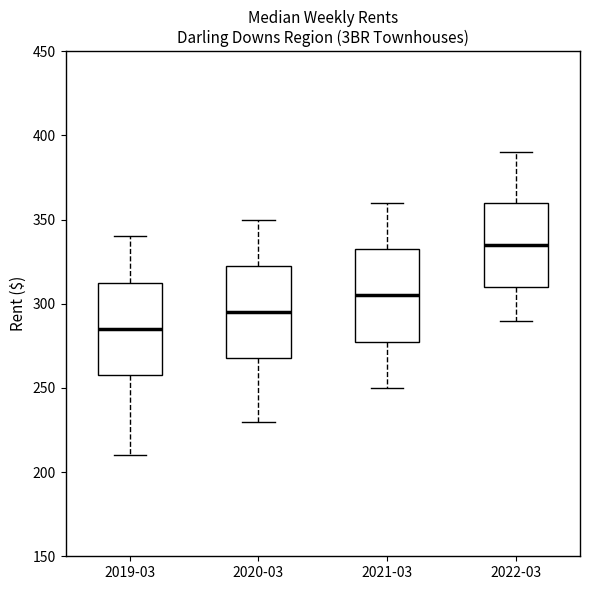

Which box's median line is the highest?

2022-03